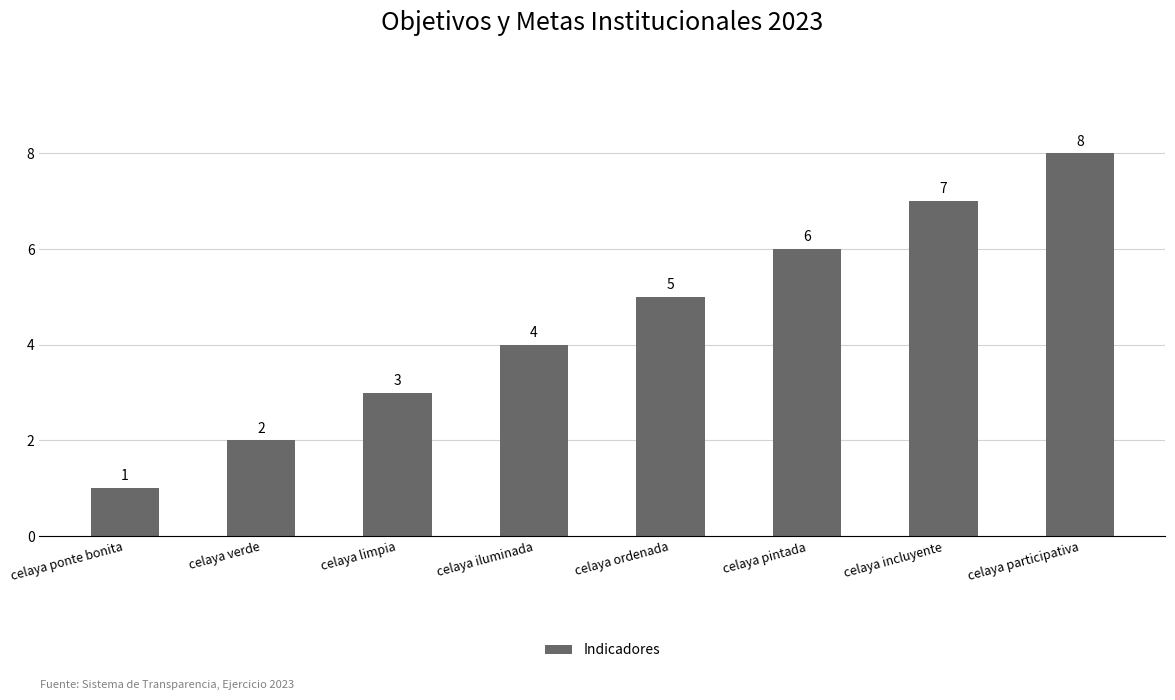

What is the label of the 8th bar from the right?

celaya ponte bonita